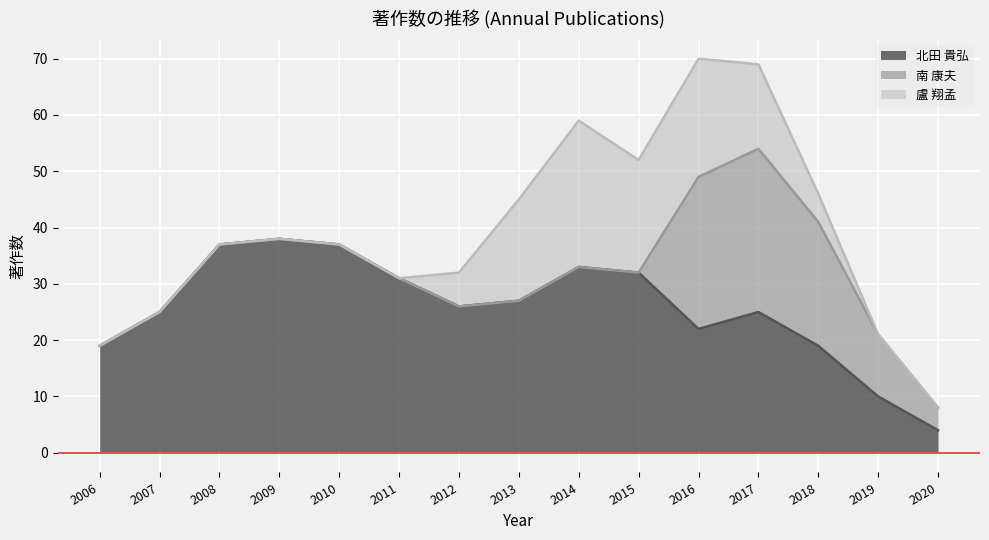

Between which two adjacent categories do 盧 翔孟 and 南 康夫 first intersect?

2015 and 2016